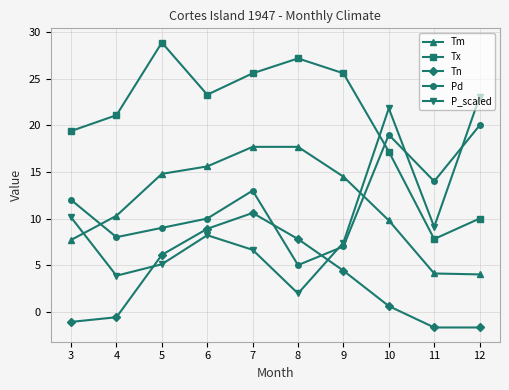

In P_scaled, how many points are lower than both neighbors (excluding endpoints)?

3